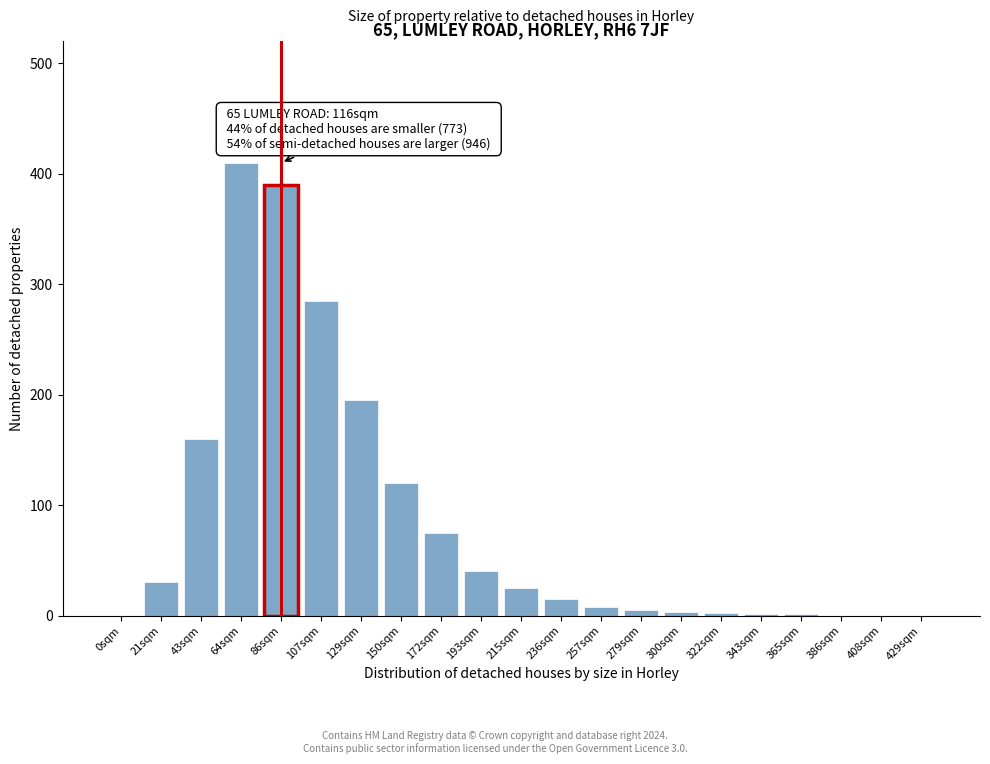

Between 129sqm and 236sqm, which is larger?

129sqm